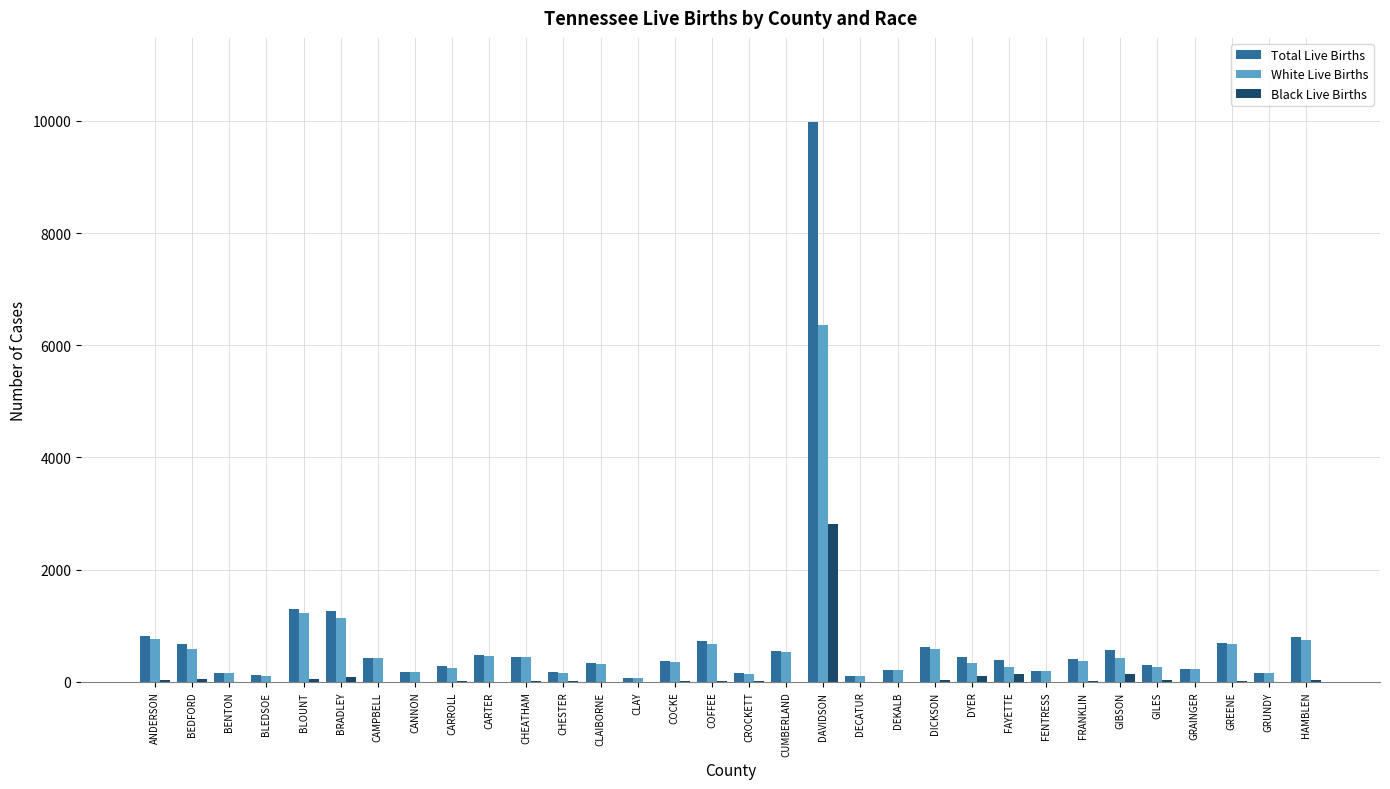

How many categories are shown in the chart?

32